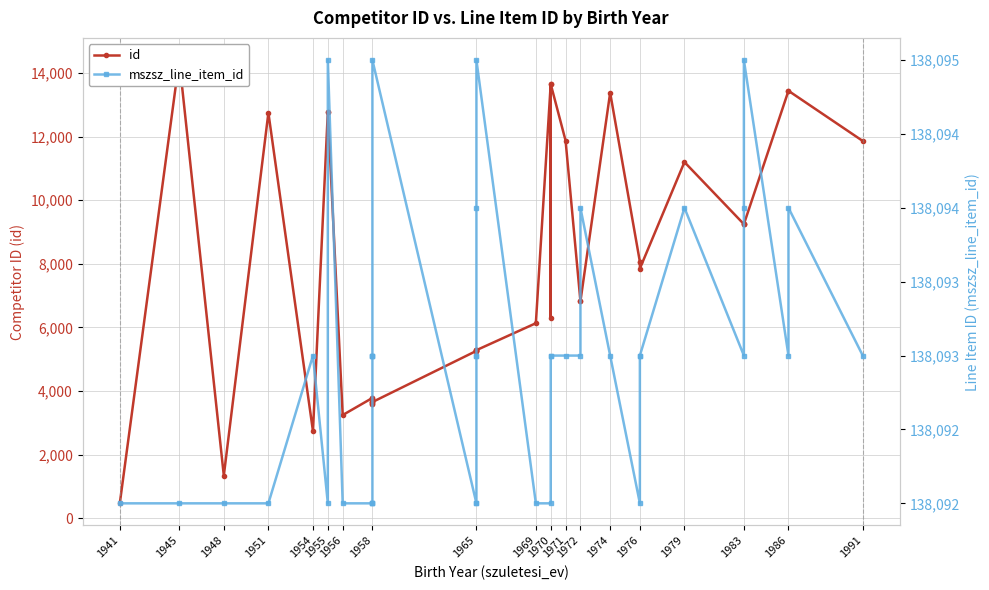

Which series has the widest spread of values?

id